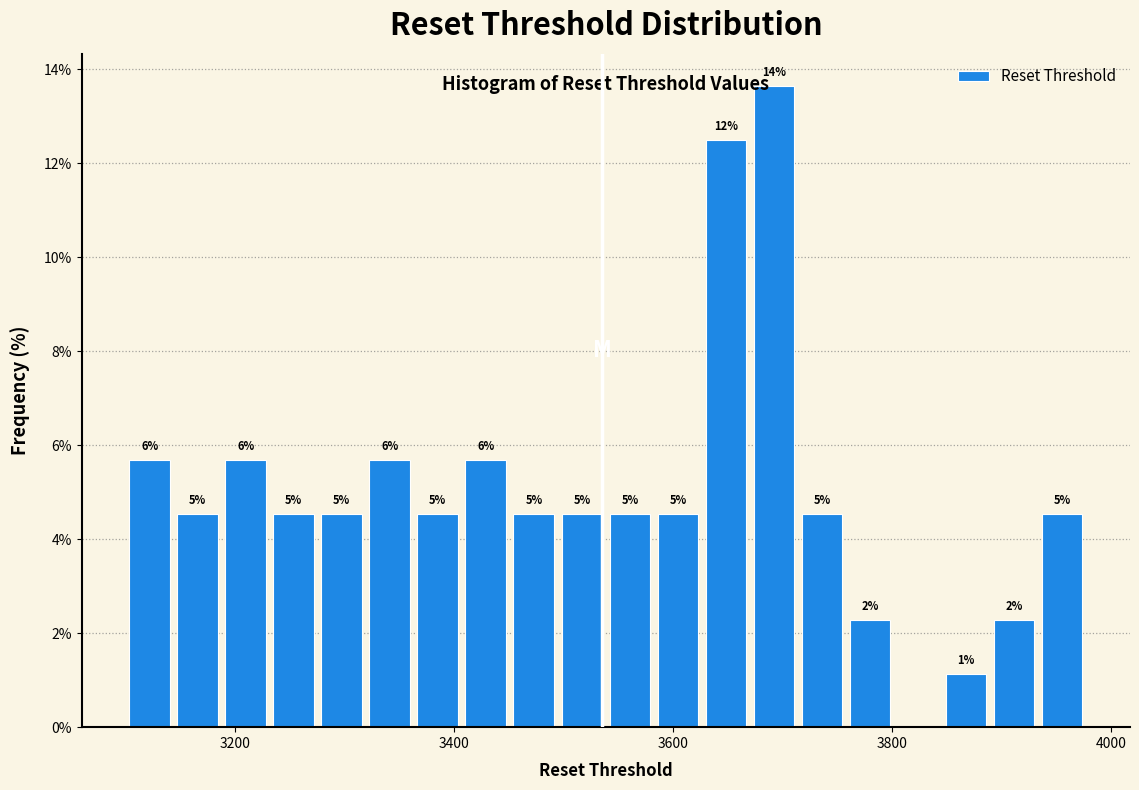

Around what value on the x-axis is the tallest bar? Give the approximate position of its centre, as read against the axis.

3700